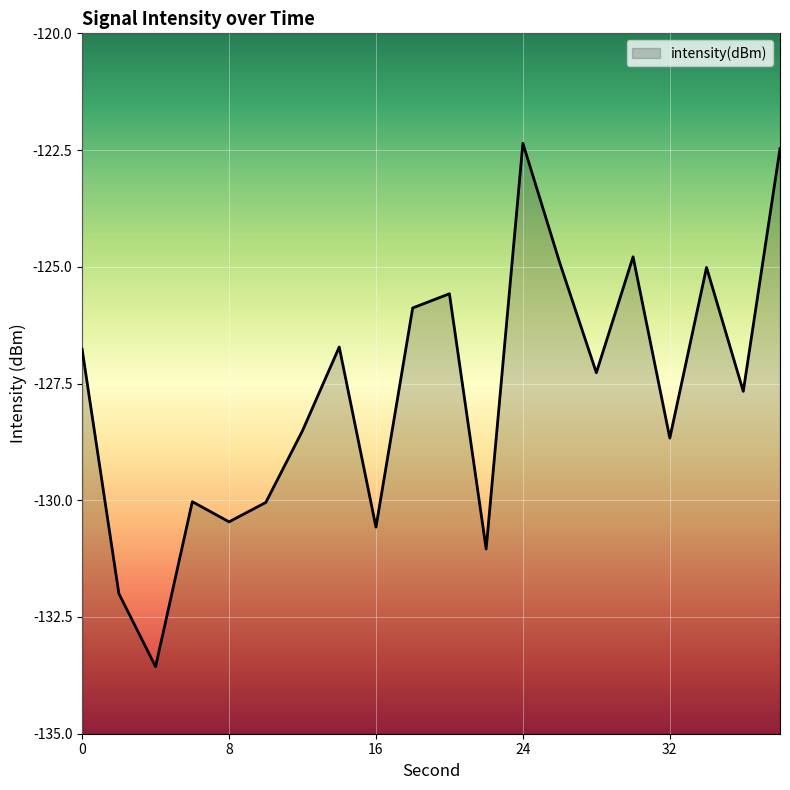

Count the number of values greater than -127.

9